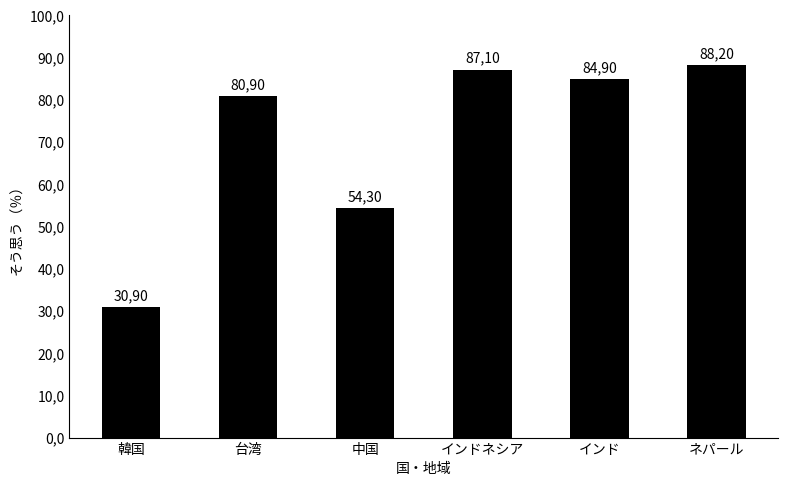

Reading left to right, transcribe all the data shown in this chart.

韓国=30.9	台湾=80.9	中国=54.3	インドネシア=87.1	インド=84.9	ネパール=88.2